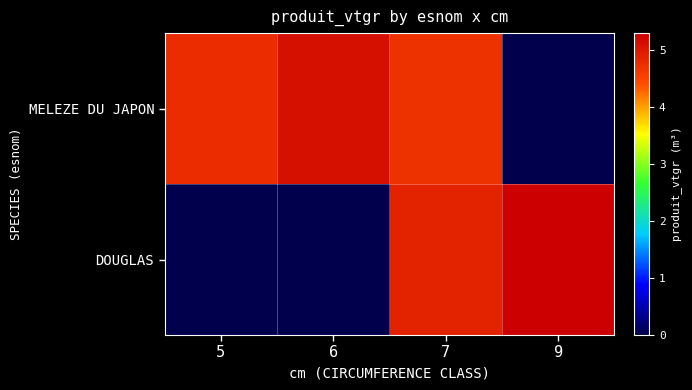

Which category has the highest value across all series?

9